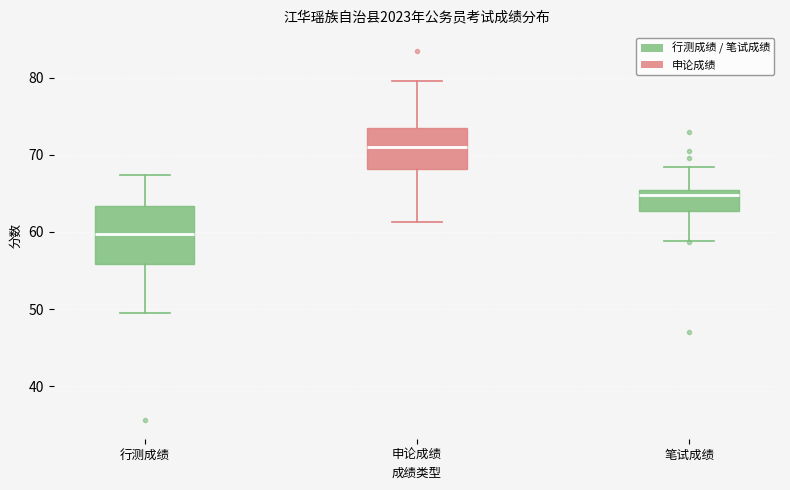

Where does the upper whisker of the box for 行测成绩 end on the y-axis? The values are not printed on the chart, so give them approximately, as read against the axis.

67